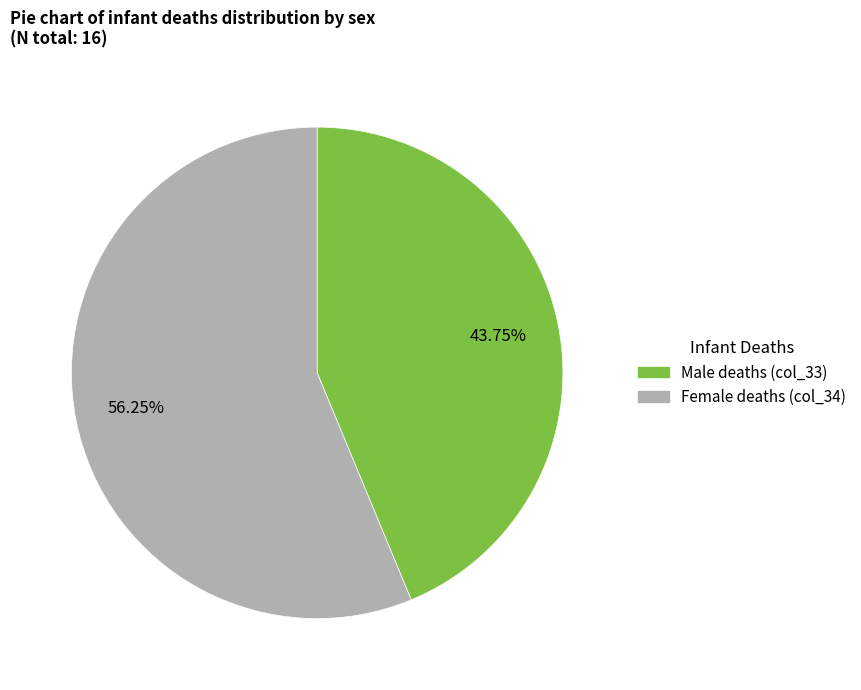

Count the number of slices in the pie.

2